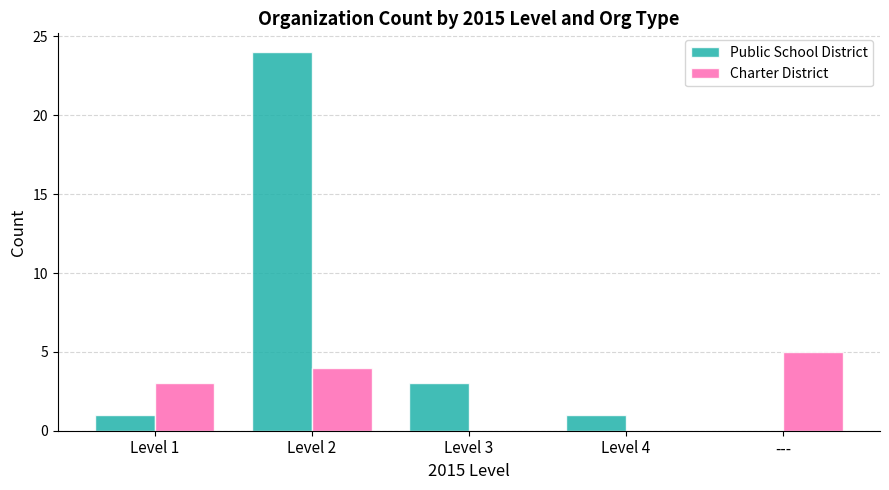

What is the sum of the Charter District values at --- and Level 4?

5